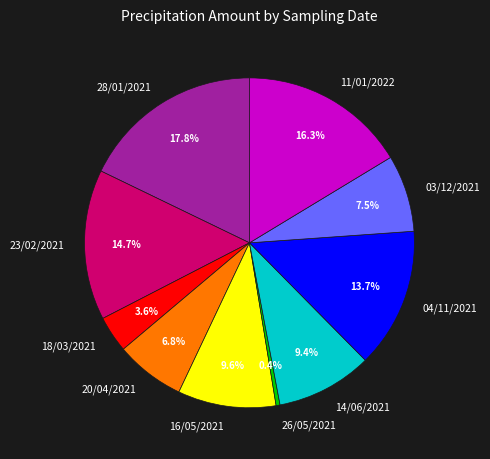

Is 03/12/2021 the majority of the pie?

No